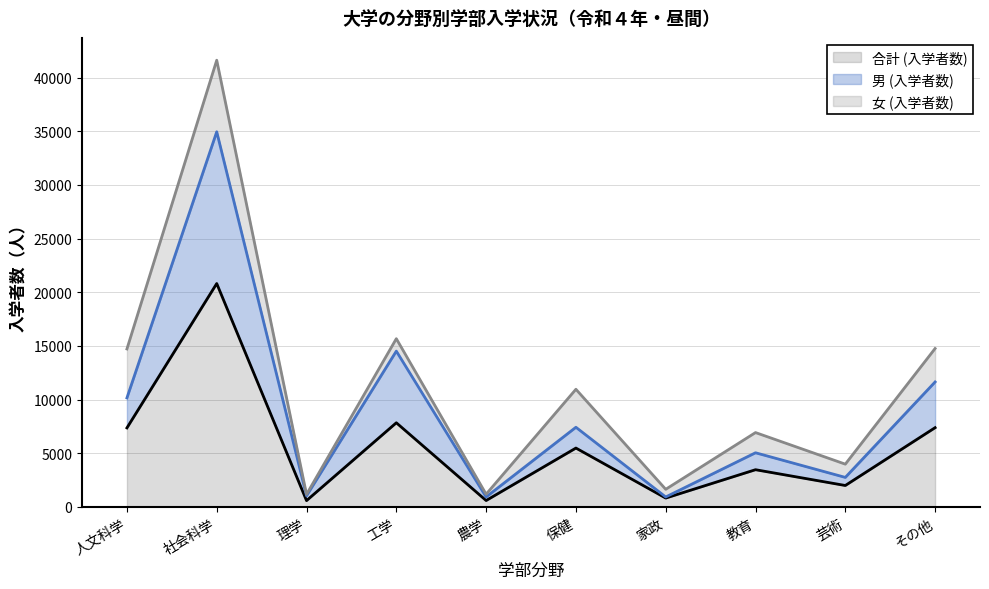

At which category is the sum across all series the highest?

社会科学